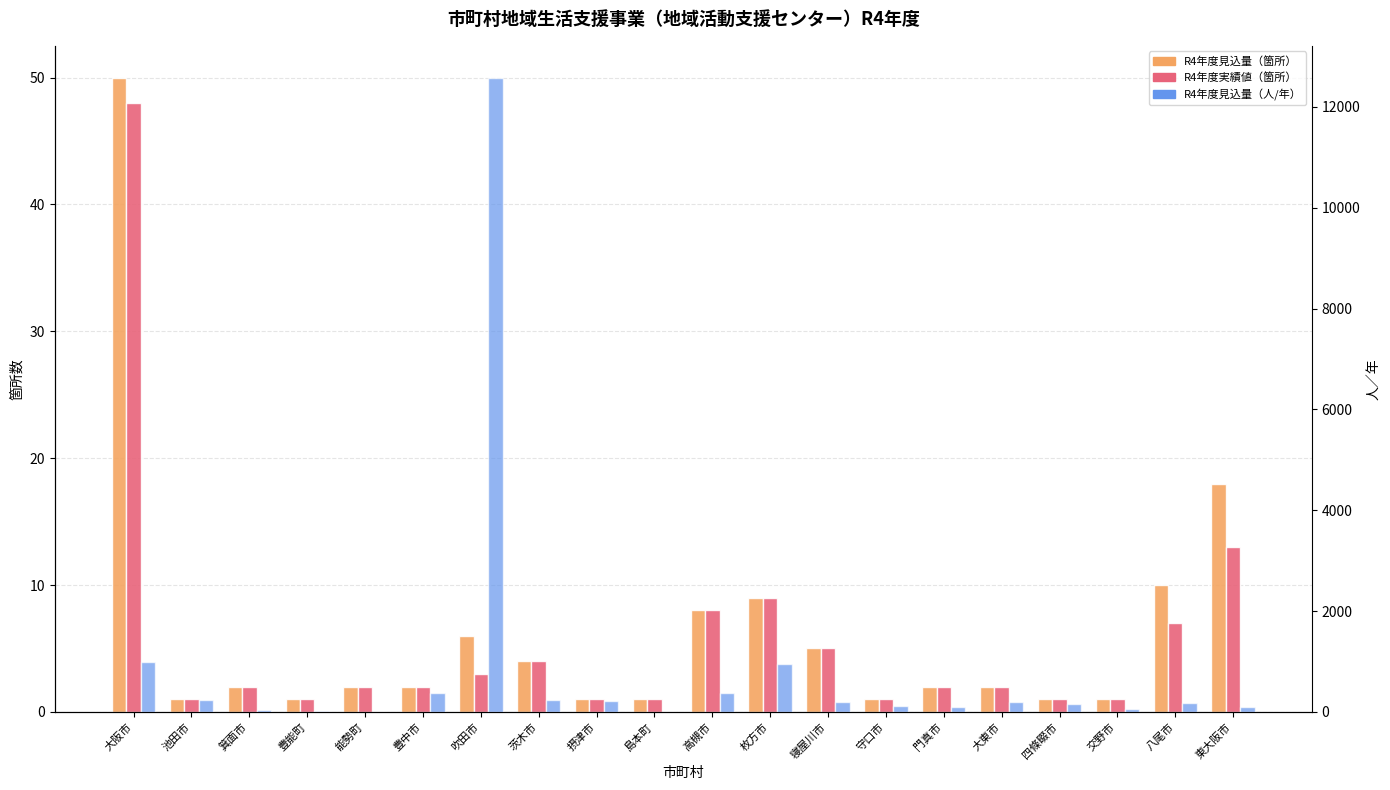

What is the difference between the R4年度見込量（箇所） values at 吹田市 and 豊中市?

4